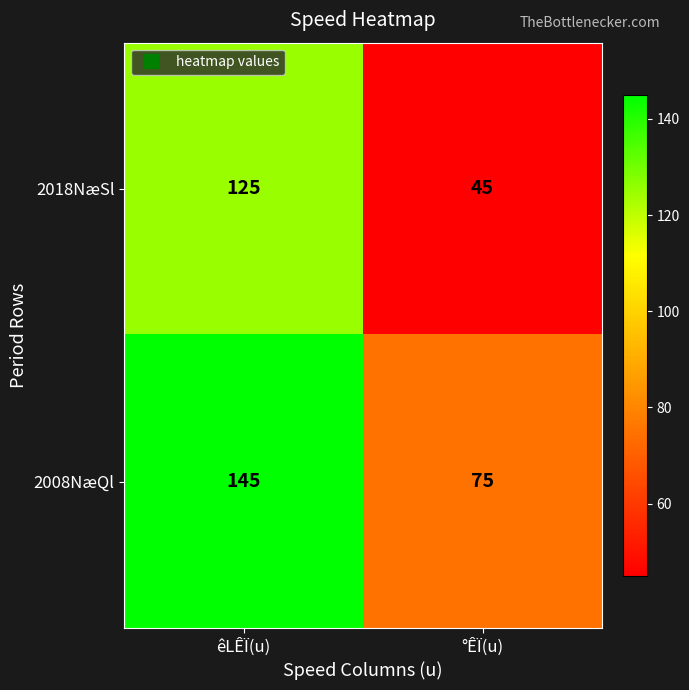

Which series has the largest total across all categories?

2008NæQl